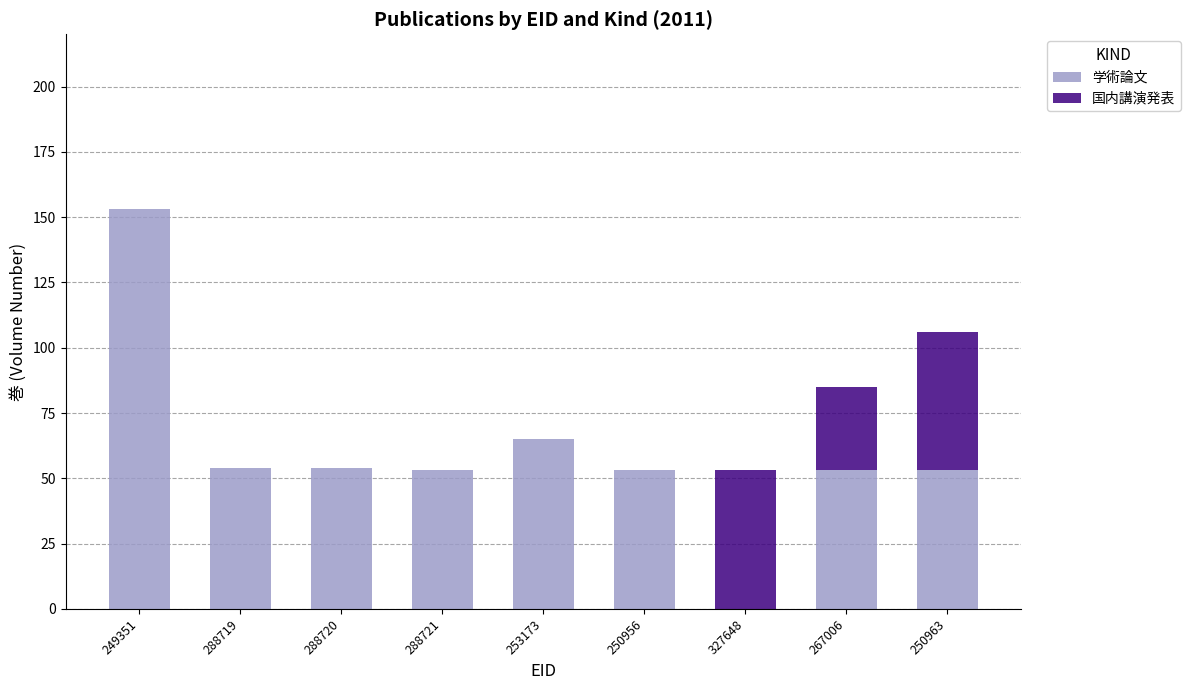

Does the chart contain stacked bars?

Yes